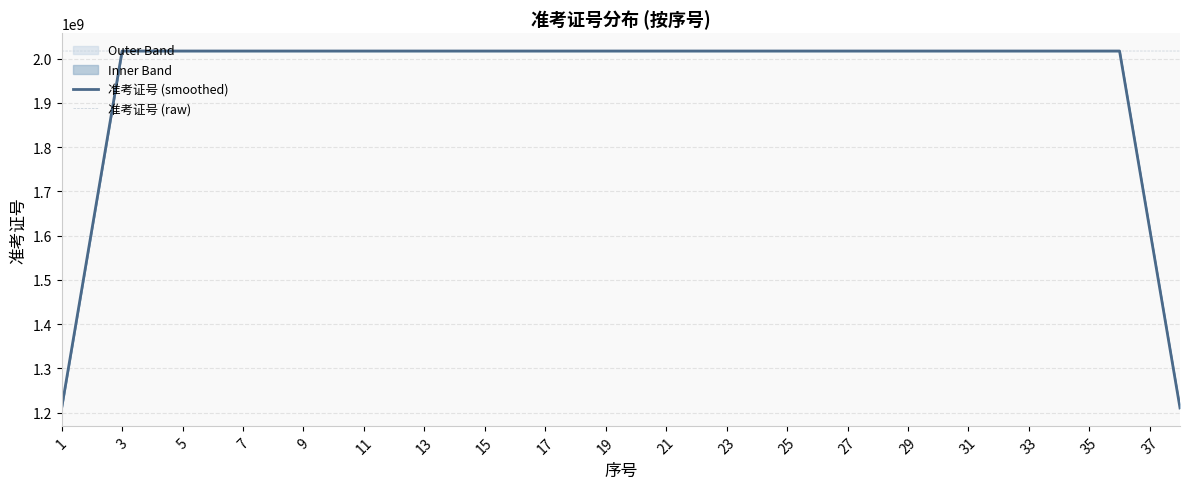

How many lines are shown in the chart?

2